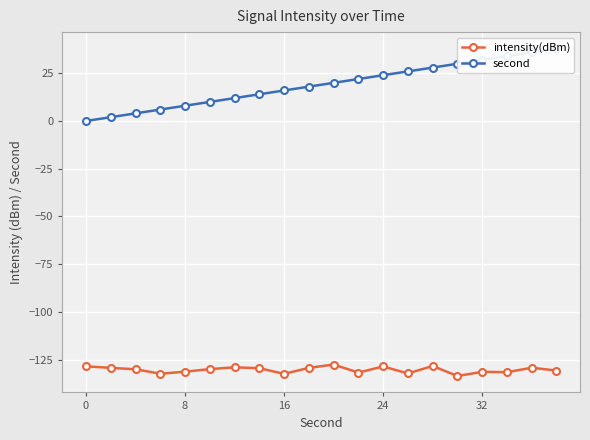

True or false: intensity(dBm) has more than 2 interior local peaks.

True